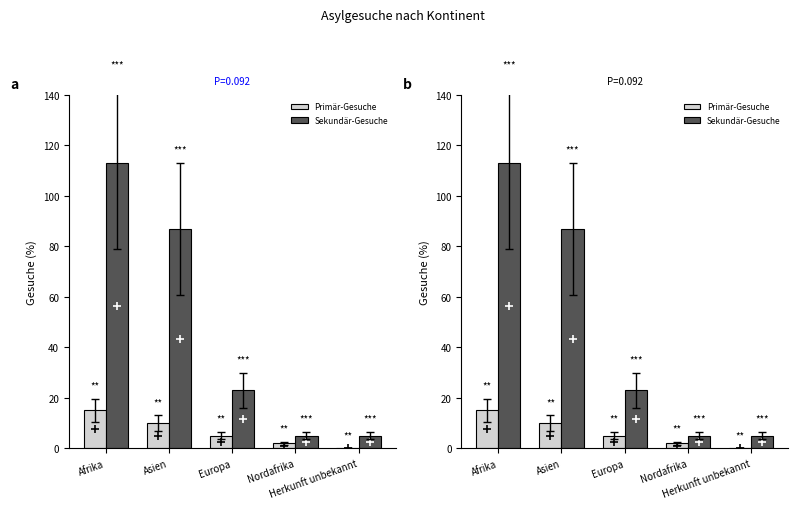

How many values in the Sekundär-Gesuche series are below 23?

2